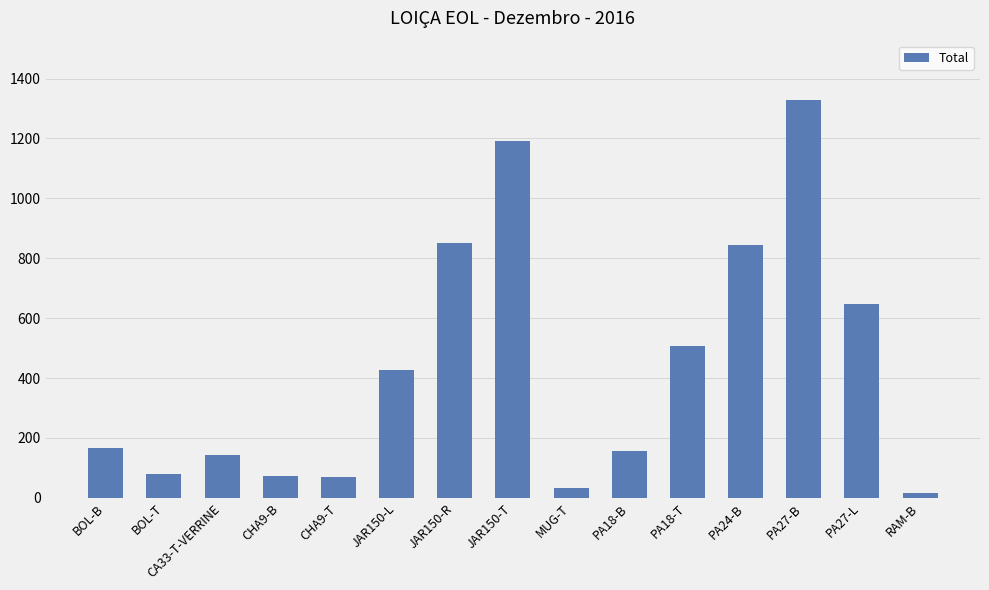

What is the greatest value displayed?

1327.5